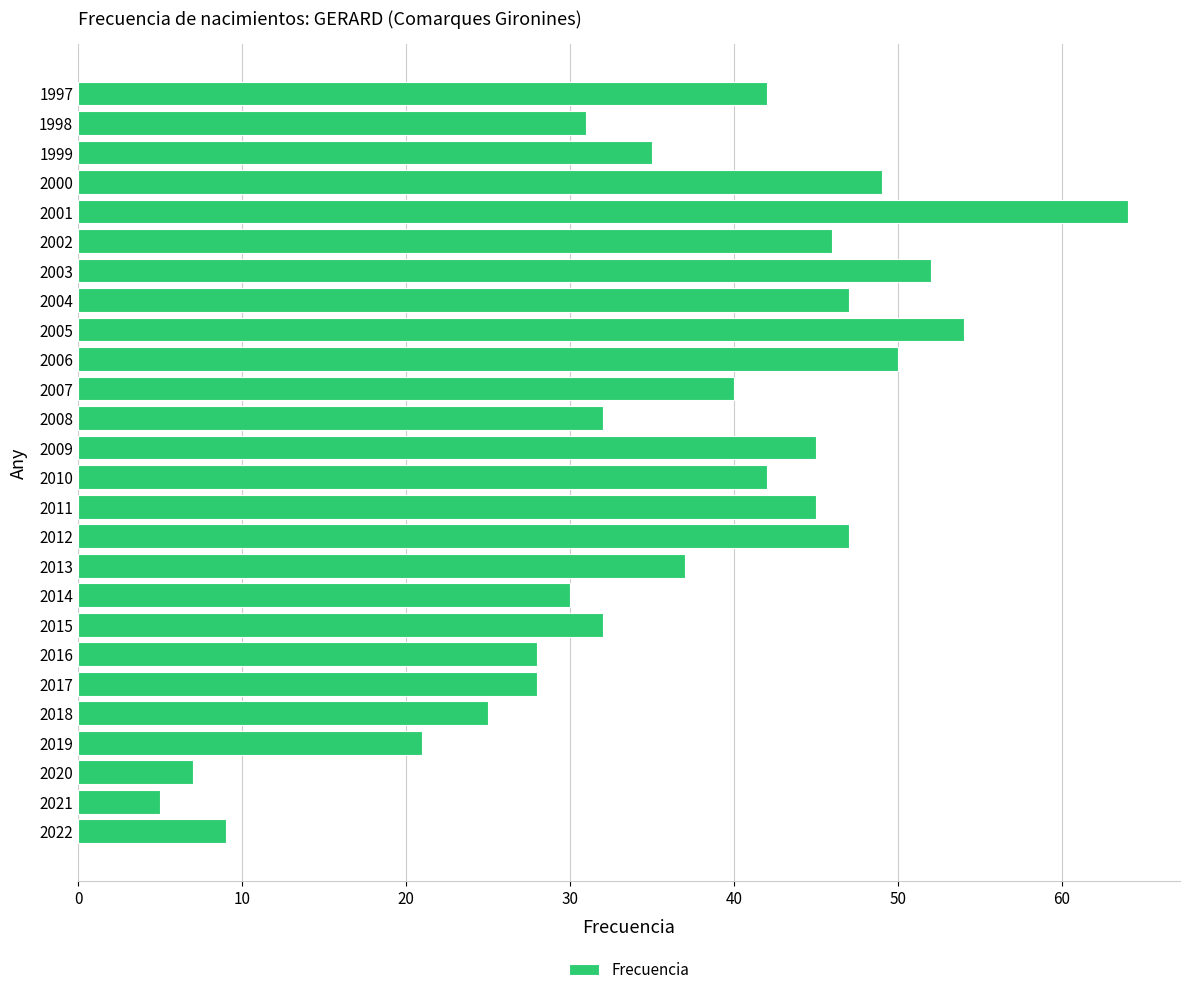

How many categories are shown in the chart?

26